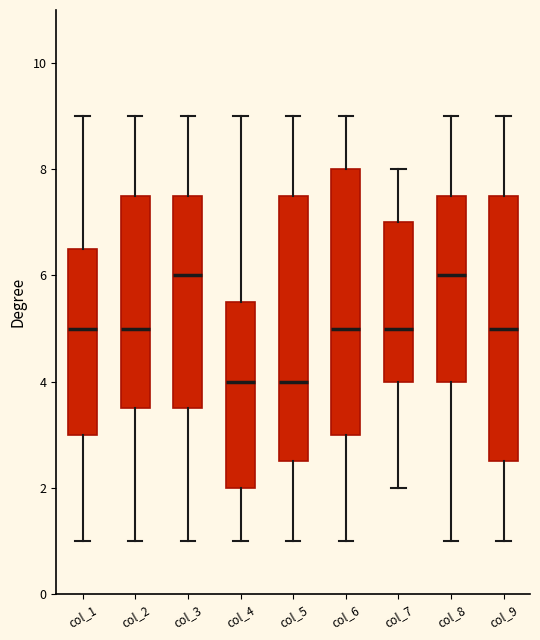

Reading left to right, read every box against the y-axis: the position of its median line, the range the box covers, and the ends of its whiskers. The values are not printed on the chart, so give them approximately, as read against the axis.

col_1: median 5.0, box 3.0 to 6.6, whiskers 1.0 to 9.0
col_2: median 5.0, box 3.6 to 7.6, whiskers 1.0 to 9.0
col_3: median 6.0, box 3.6 to 7.6, whiskers 1.0 to 9.0
col_4: median 4.0, box 2.0 to 5.6, whiskers 1.0 to 9.0
col_5: median 4.0, box 2.6 to 7.6, whiskers 1.0 to 9.0
col_6: median 5.0, box 3.0 to 8.0, whiskers 1.0 to 9.0
col_7: median 5.0, box 4.0 to 7.0, whiskers 2.0 to 8.0
col_8: median 6.0, box 4.0 to 7.6, whiskers 1.0 to 9.0
col_9: median 5.0, box 2.6 to 7.6, whiskers 1.0 to 9.0